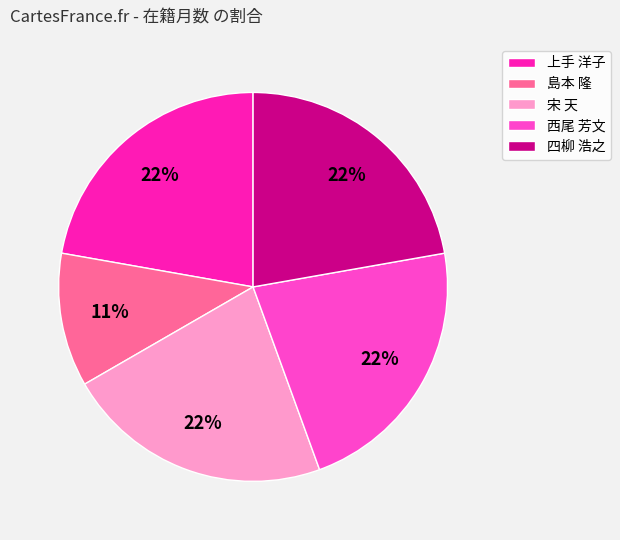

Approximately how many times larger is the value at 上手 洋子 compared to 西尾 芳文?

1.0